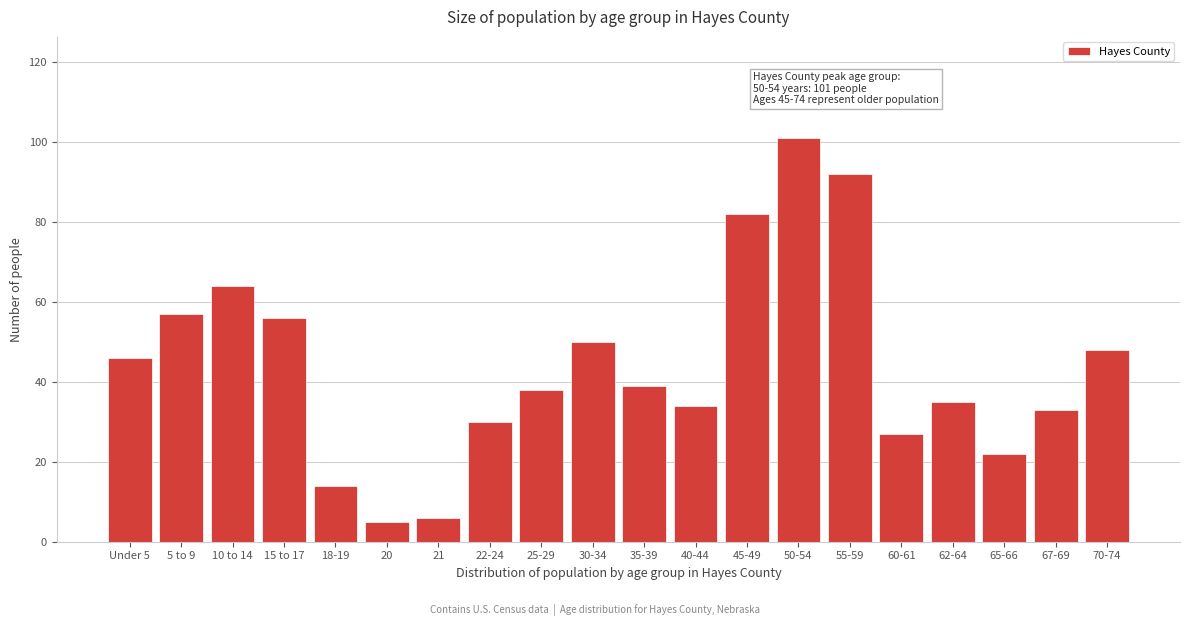

Reading left to right, list all the values displayed in this chart.

Under 5=46	5 to 9=57	10 to 14=64	15 to 17=56	18-19=14	20=5	21=6	22-24=30	25-29=38	30-34=50	35-39=39	40-44=34	45-49=82	50-54=101	55-59=92	60-61=27	62-64=35	65-66=22	67-69=33	70-74=48